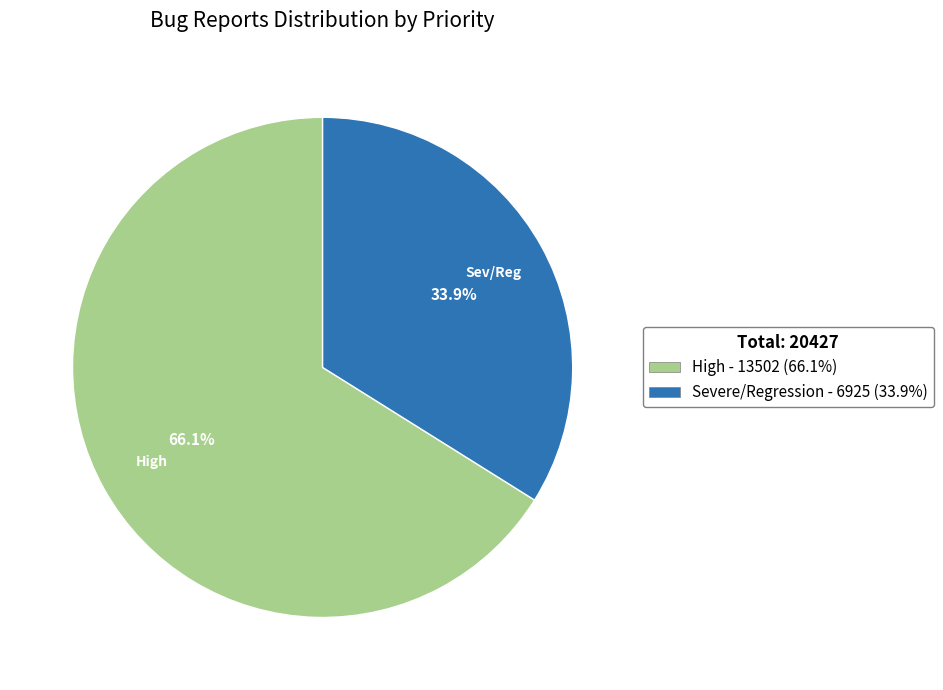

Rank the categories by value from lowest to highest.

Severe/Regression, High